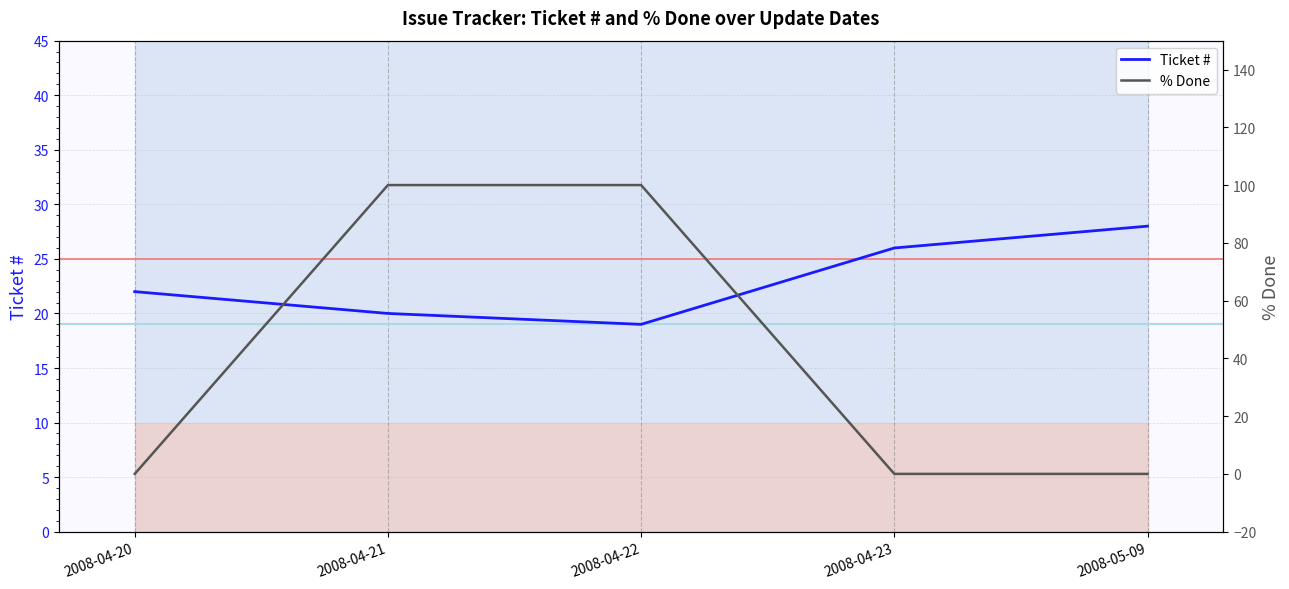

At how many categories does at least one series exceed 2?

5